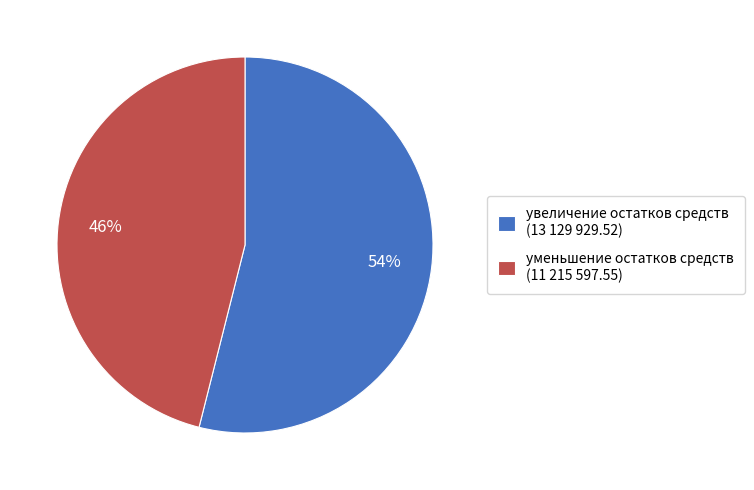

Is there a majority slice in this chart?

Yes